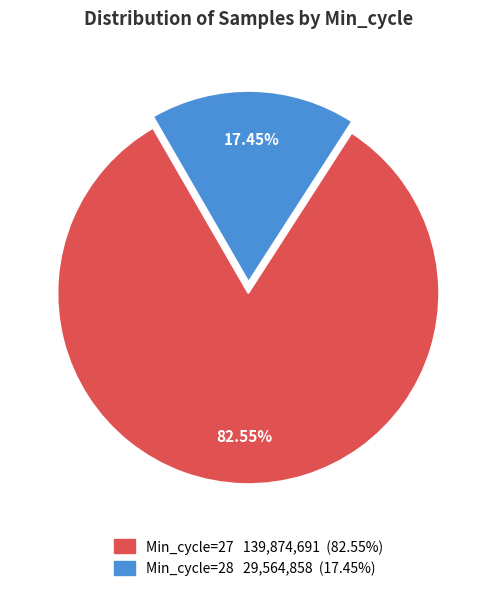

Is there a majority slice in this chart?

Yes